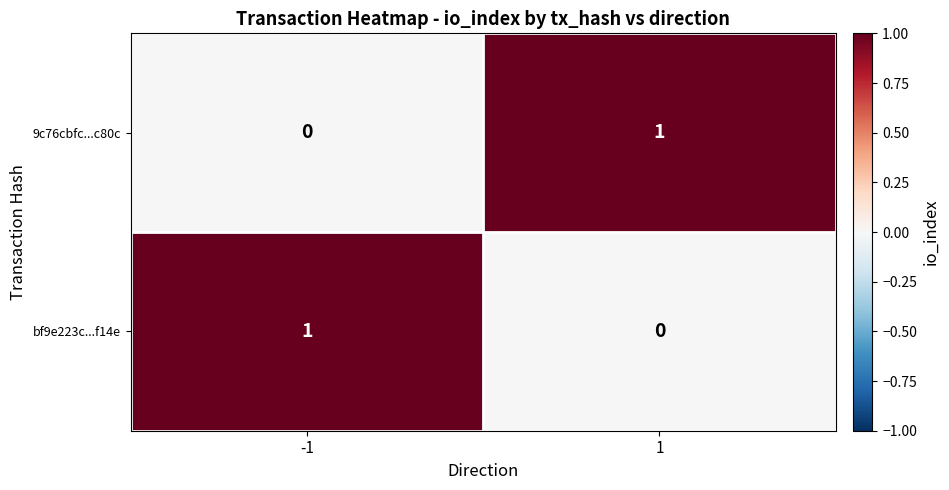

The value of 9c76cbfc...c80c at -1 is 1. True or false?

False